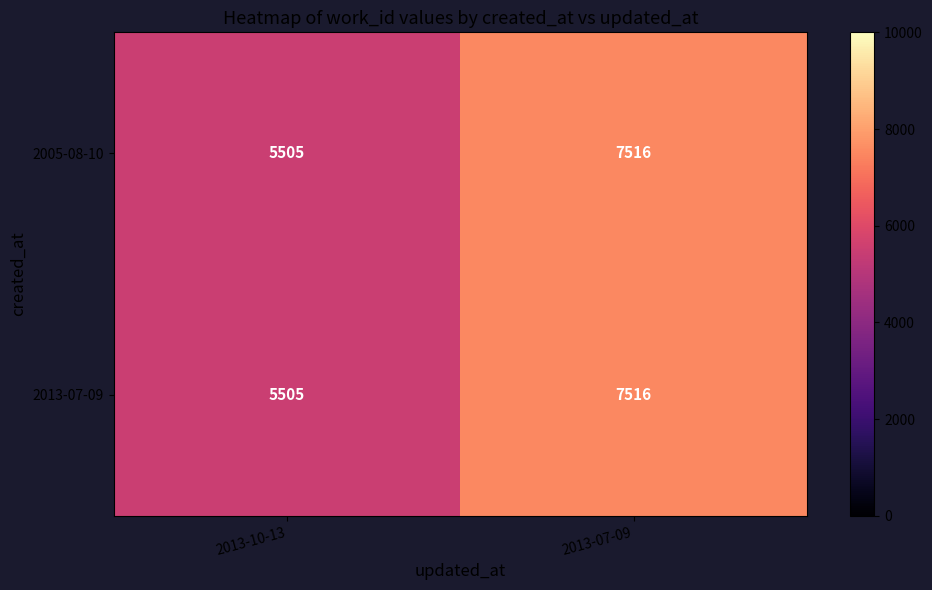

What is the total value across all series at 2013-10-13?

11010